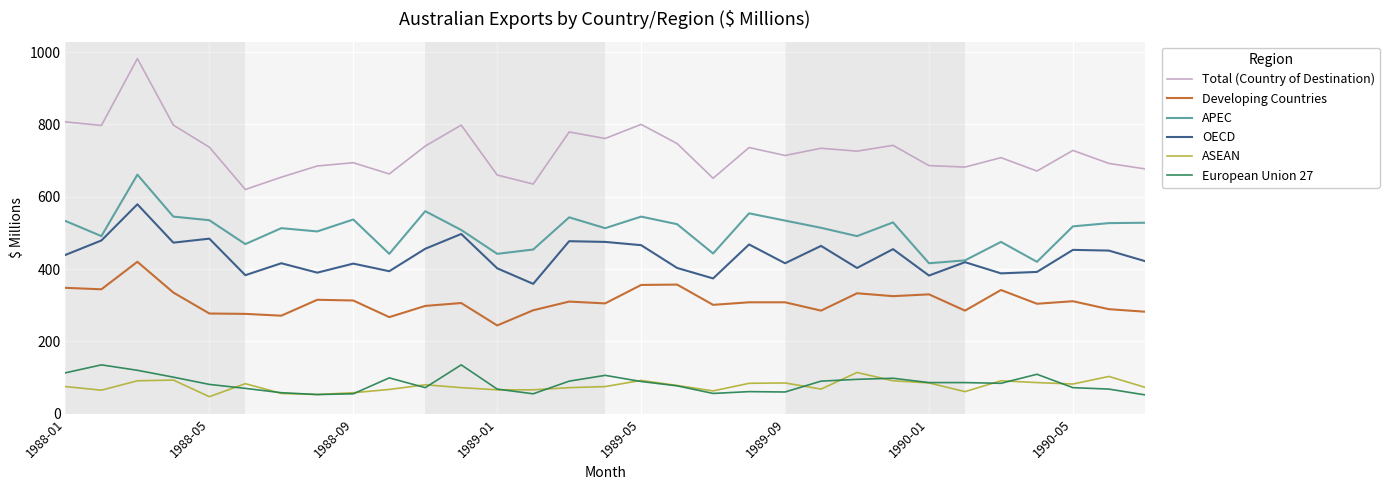

What are all the series names shown in the legend?

Total (Country of Destination), Developing Countries, APEC, OECD, ASEAN, European Union 27